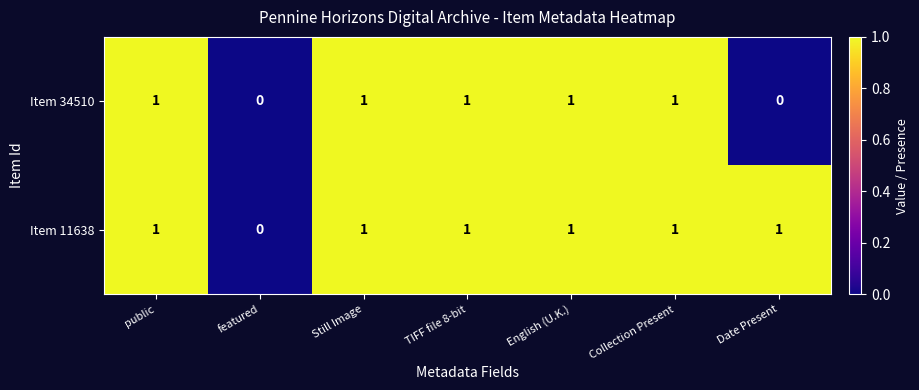

Reading left to right, extract all data points from this chart.

Item 34510: 1	0	1	1	1	1	0
Item 11638: 1	0	1	1	1	1	1